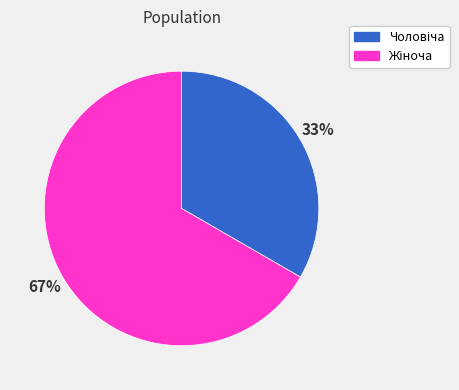

Is there any slice that represents more than half of the pie?

Yes